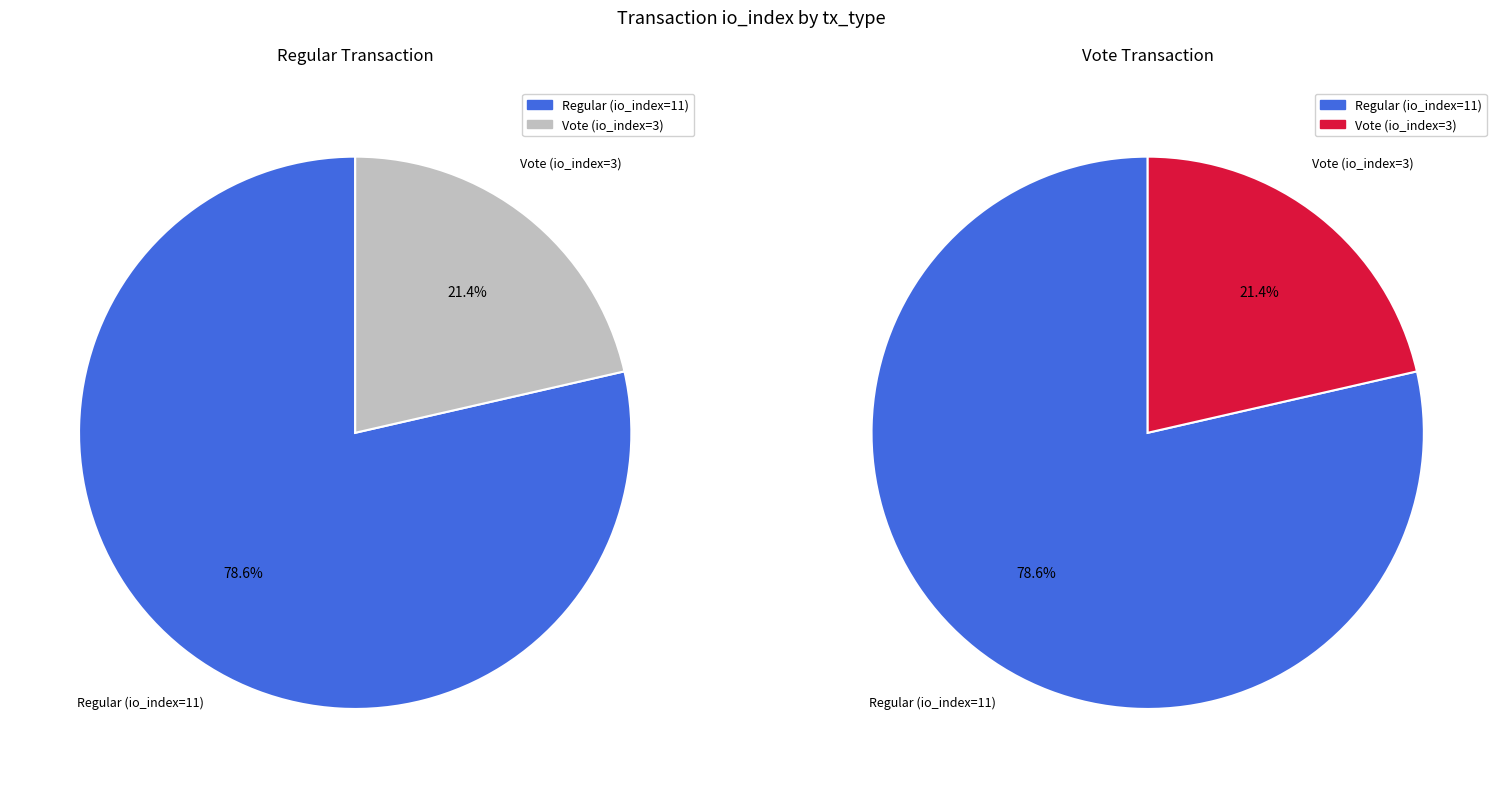

To the nearest percent, what is the difference between the Regular (io_index=11) and Vote (io_index=3) slice percentages?

57%